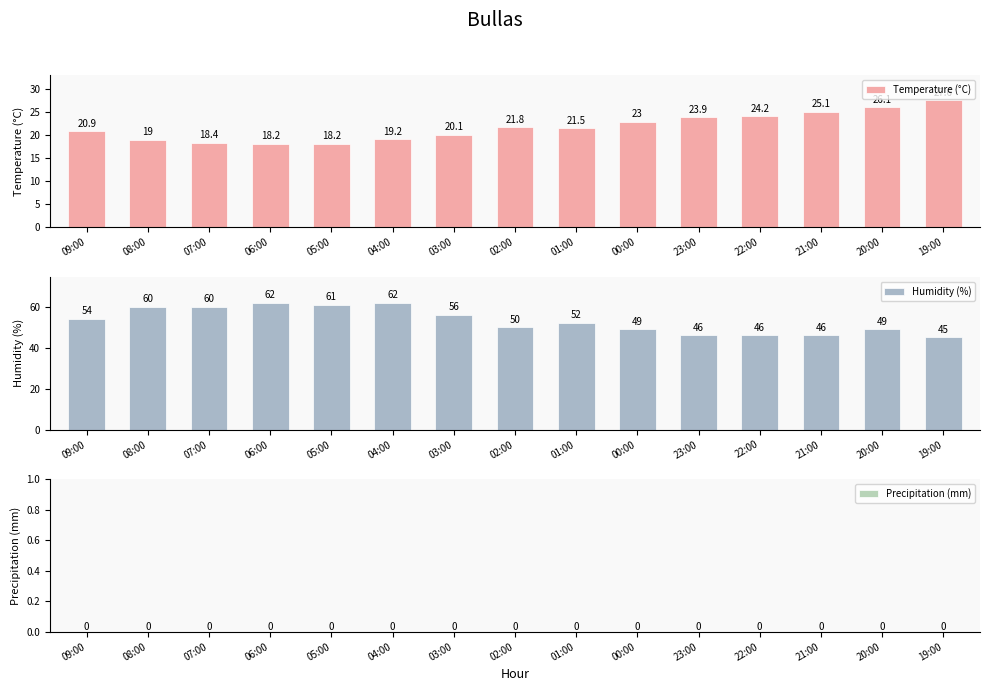

Rank the series at 09:00 from highest to lowest value.

Humidity (%), Temperature (°C), Precipitation (mm)